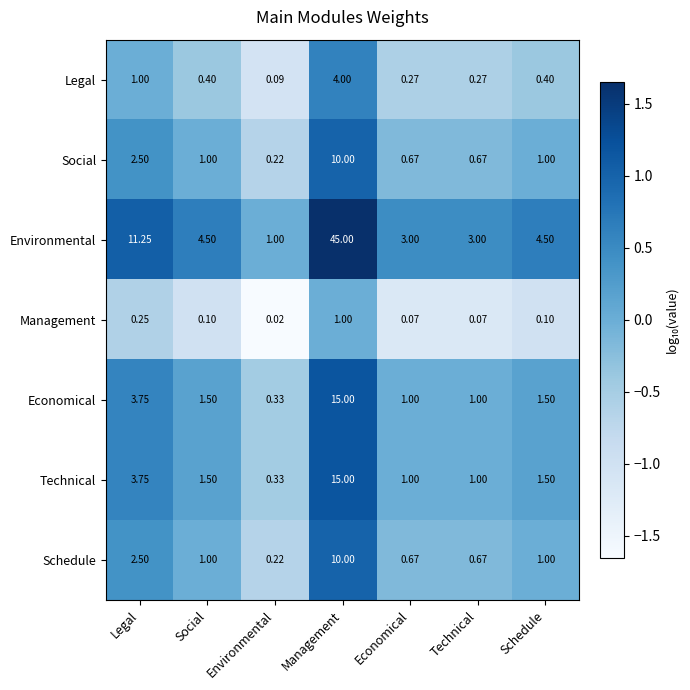

At which category is the sum across all series the highest?

Management